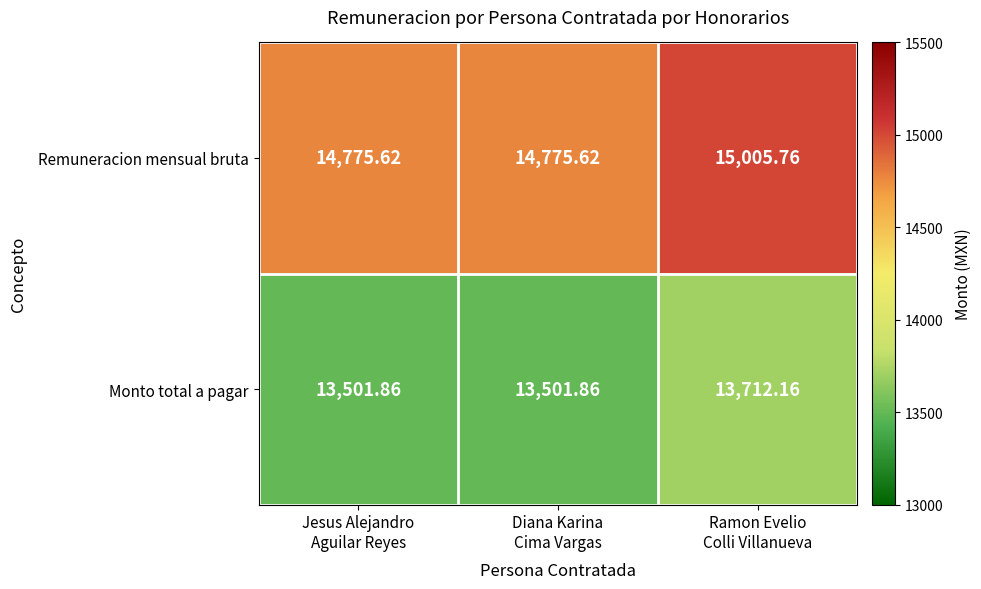

Which series has the largest total across all categories?

Remuneracion mensual bruta